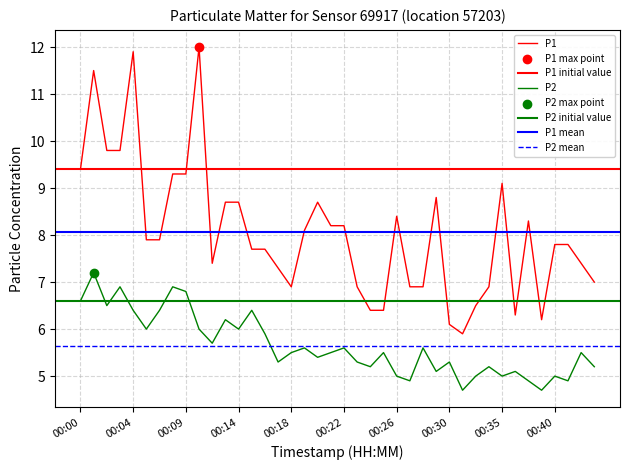

What is the total value across all series at 00:36?

11.4